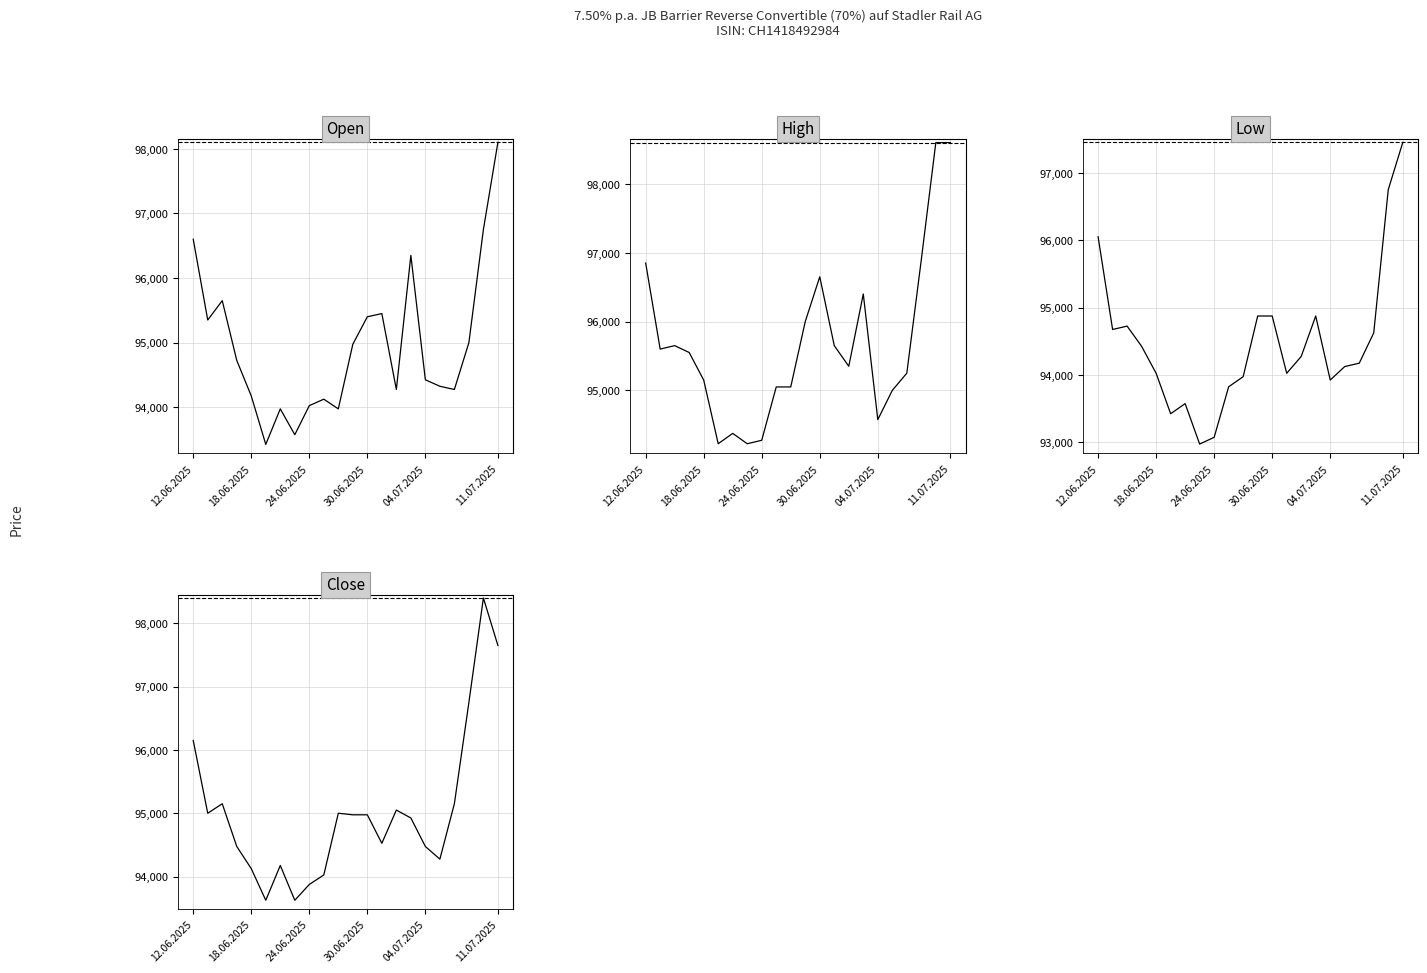

The Low series shows 93075 at 24.06.2025. True or false?

True